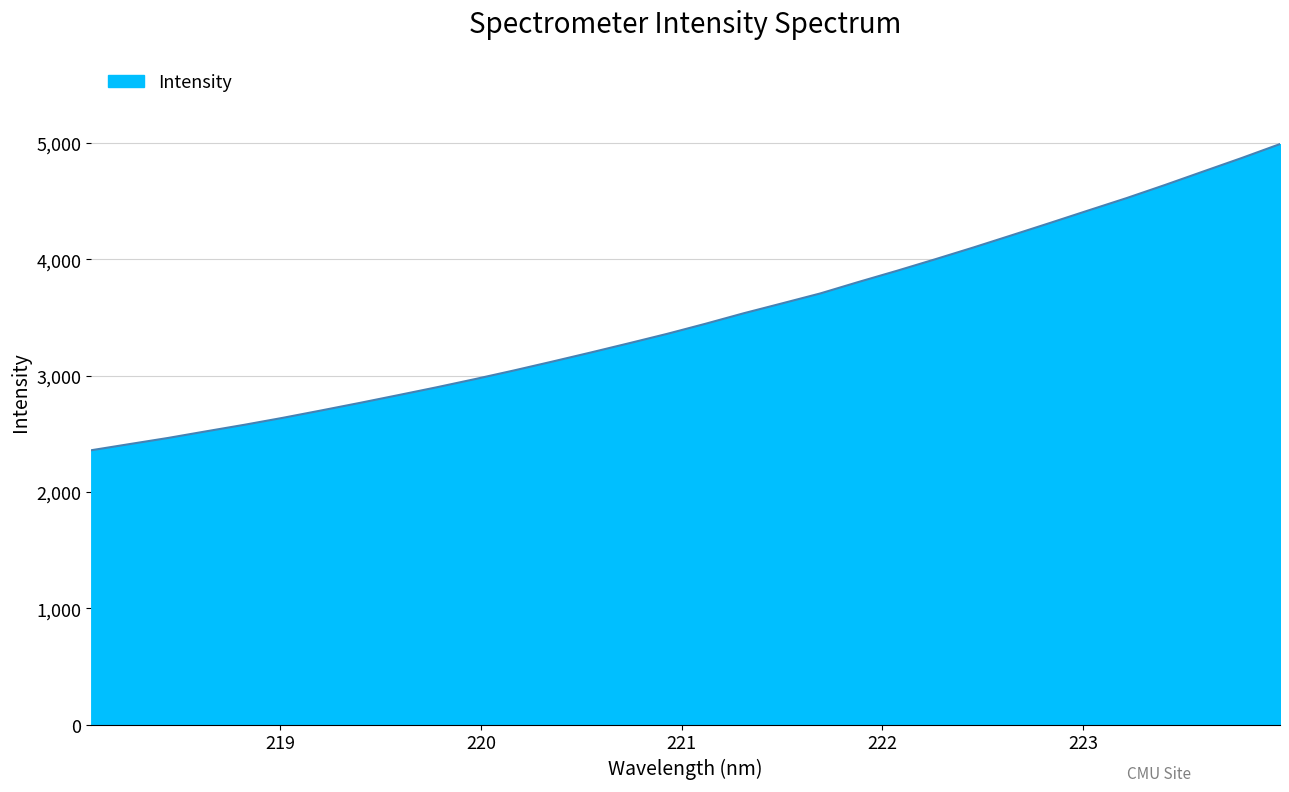

What is the difference between the maximum and minimum values?

2631.3